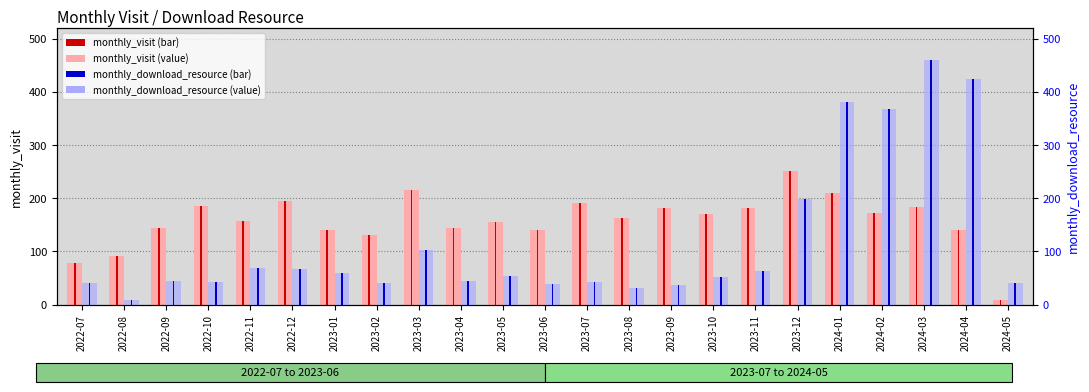

Reading left to right, extract all data points from this chart.

monthly_visit: 2022-07=79	2022-08=91	2022-09=145	2022-10=185	2022-11=157	2022-12=195	2023-01=140	2023-02=131	2023-03=215	2023-04=144	2023-05=155	2023-06=140	2023-07=192	2023-08=163	2023-09=182	2023-10=170	2023-11=182	2023-12=252	2024-01=210	2024-02=173	2024-03=183	2024-04=140	2024-05=8
monthly_download_resource: 2022-07=40	2022-08=9	2022-09=45	2022-10=43	2022-11=68	2022-12=67	2023-01=59	2023-02=41	2023-03=102	2023-04=44	2023-05=54	2023-06=39	2023-07=42	2023-08=31	2023-09=36	2023-10=51	2023-11=63	2023-12=198	2024-01=381	2024-02=368	2024-03=460	2024-04=424	2024-05=41